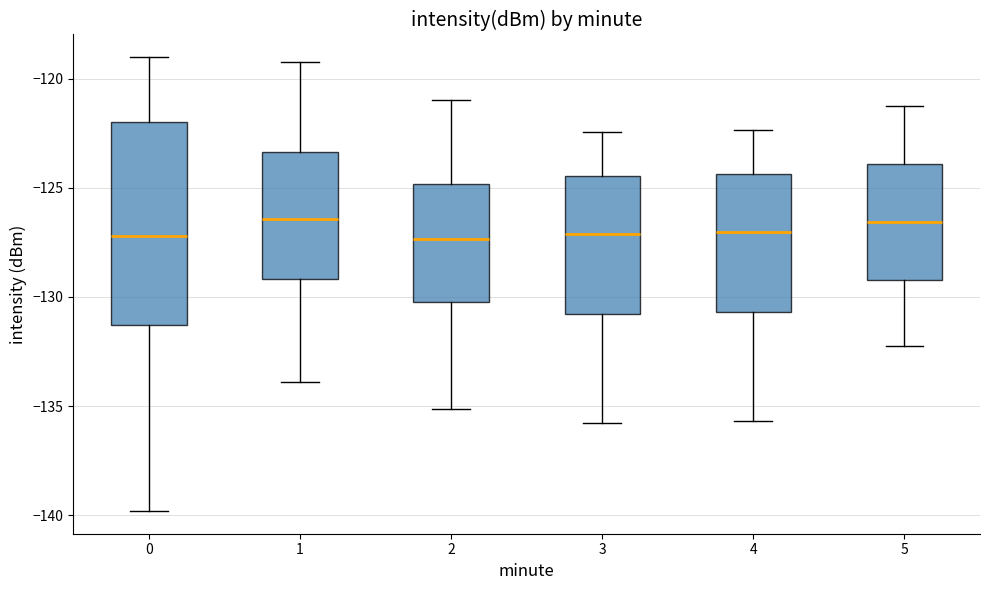

Reading left to right, transcribe this box plot: for each box, give where its median line is, the range the box spans, and where its two whiskers end, as read against the y-axis. The values are not printed on the chart, so give them approximately, as read against the axis.

0: median -127.0, box -131.5 to -122.0, whiskers -140.0 to -119.0
1: median -126.5, box -129.0 to -123.5, whiskers -134.0 to -119.0
2: median -127.5, box -130.0 to -125.0, whiskers -135.0 to -121.0
3: median -127.0, box -131.0 to -124.5, whiskers -136.0 to -122.5
4: median -127.0, box -130.5 to -124.5, whiskers -135.5 to -122.5
5: median -126.5, box -129.0 to -124.0, whiskers -132.0 to -121.0